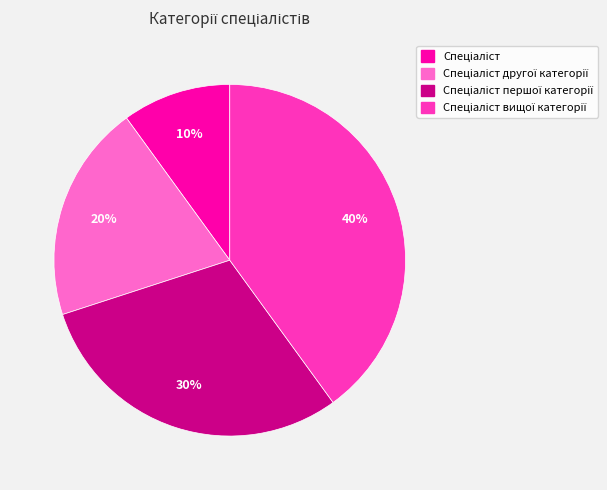

To the nearest percent, what is the average slice percentage?

25%